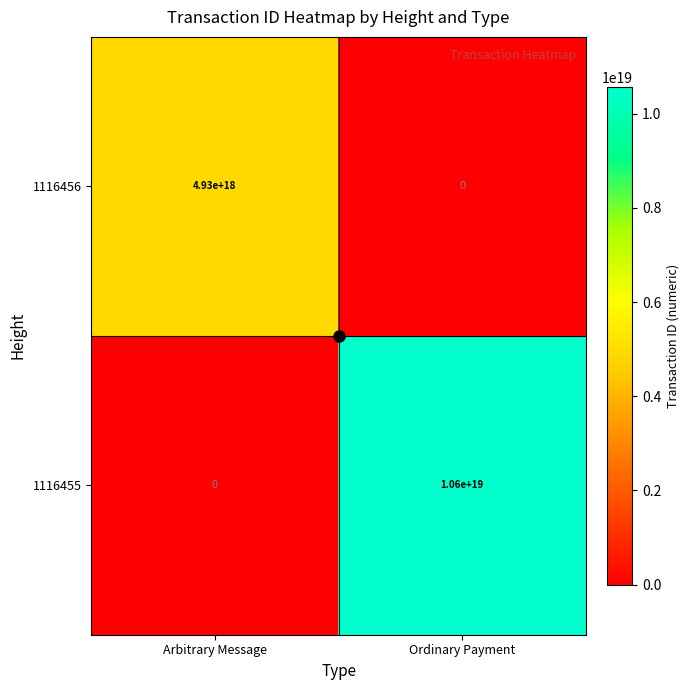

The value of 1116455 at Ordinary Payment is 5404908596639192064. True or false?

False